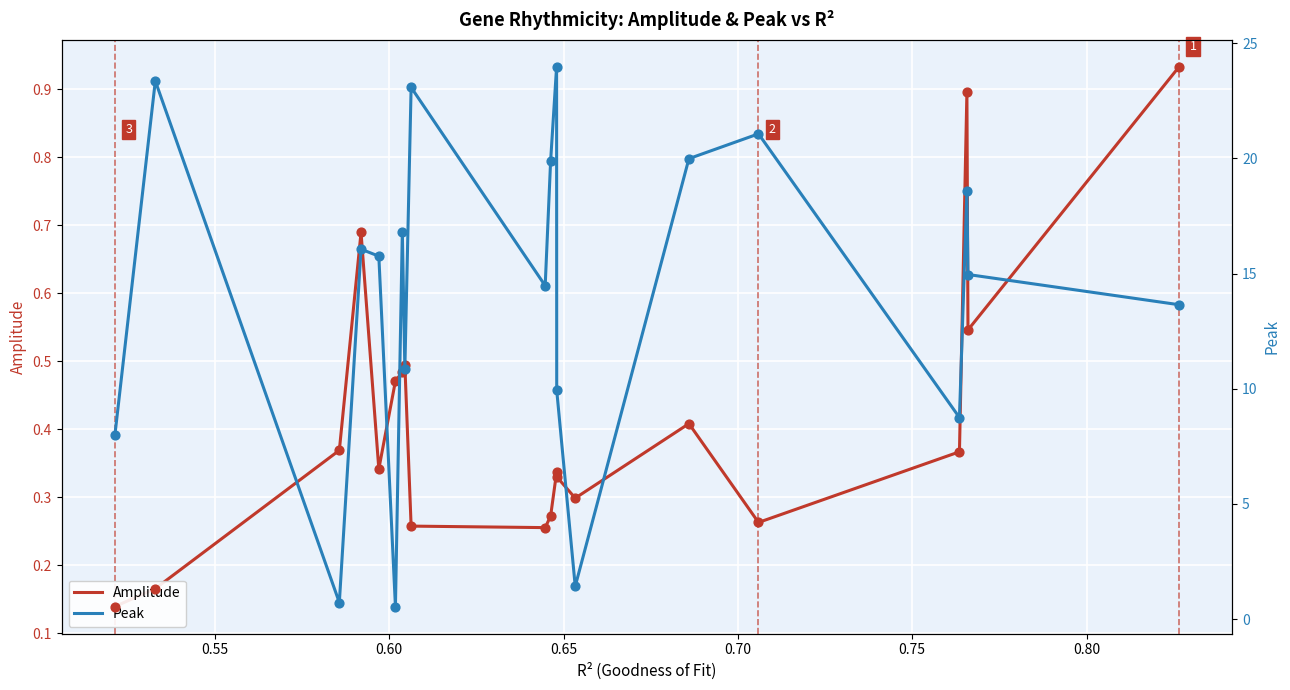

What are all the series names shown in the legend?

Amplitude, Peak